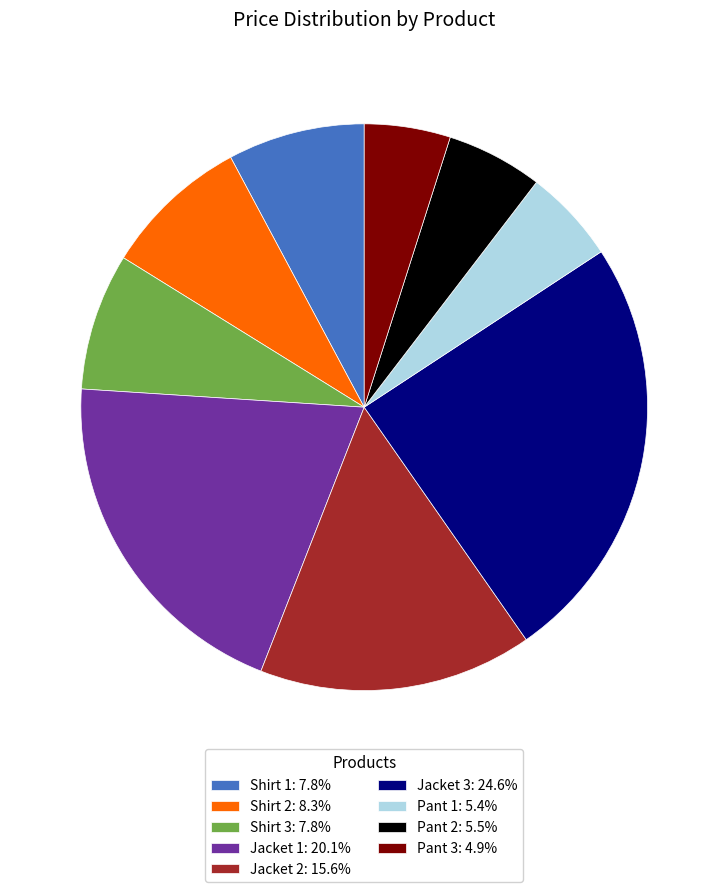

Approximately how many times larger is the value at Shirt 3: 7.8% compared to Jacket 2: 15.6%?

0.5